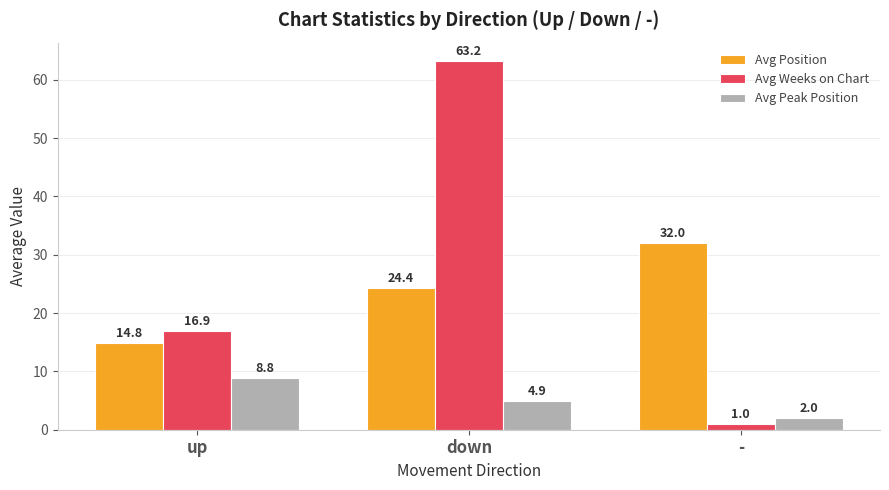

List the series in order of their peak value, highest first.

Avg Weeks on Chart, Avg Position, Avg Peak Position